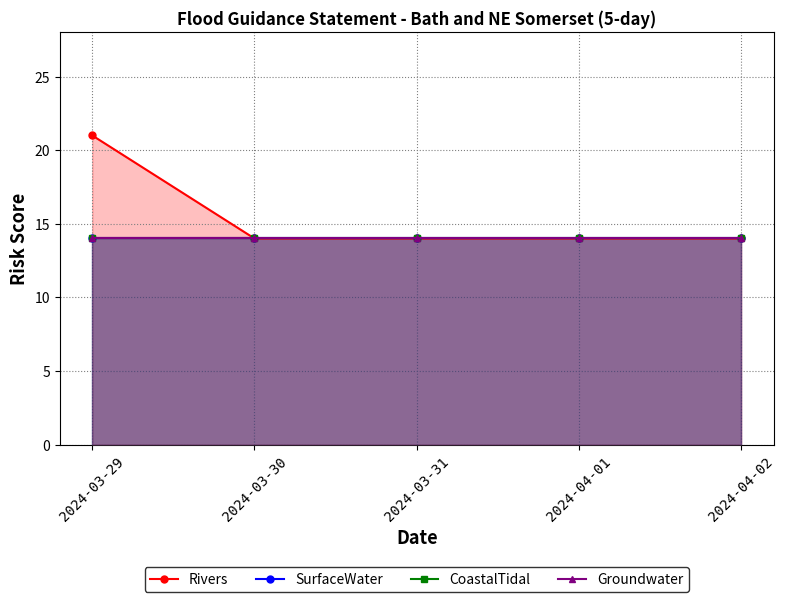

At which label does SurfaceWater reach its peak?

2024-03-29